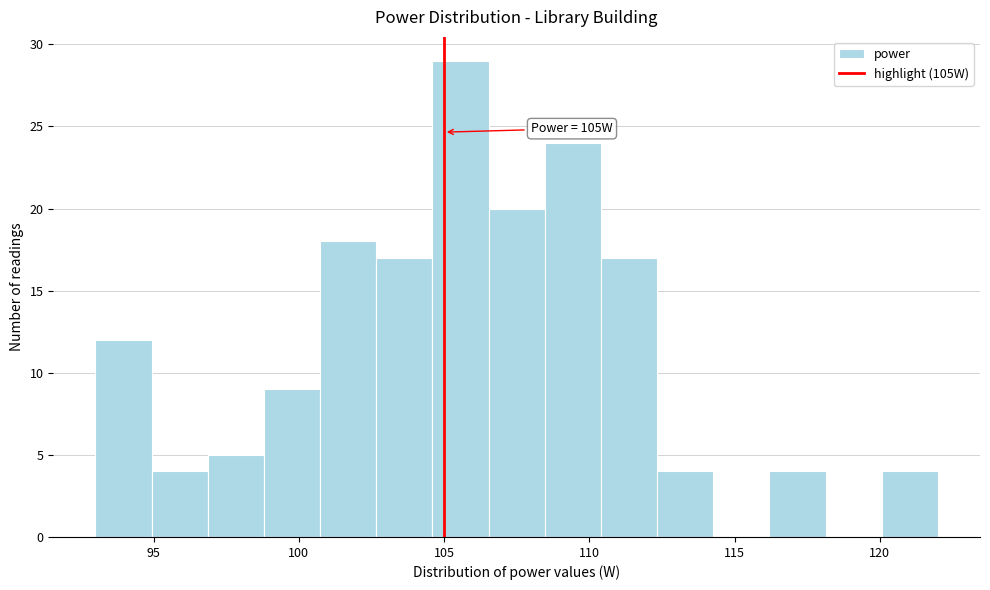

Around what value on the x-axis is the tallest bar? Give the approximate position of its centre, as read against the axis.

105.5